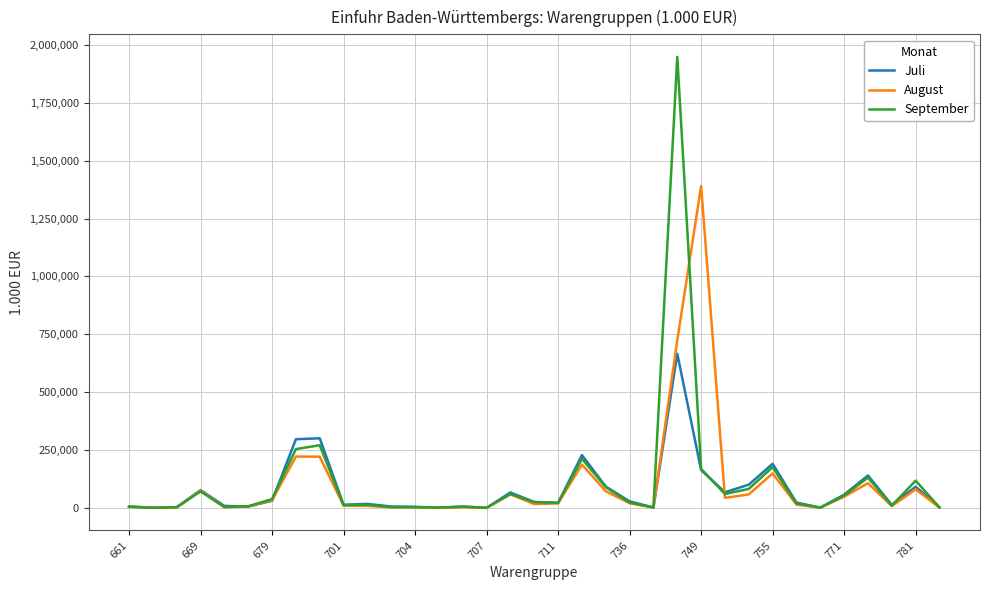

What is the maximum value for September?

1948724.1